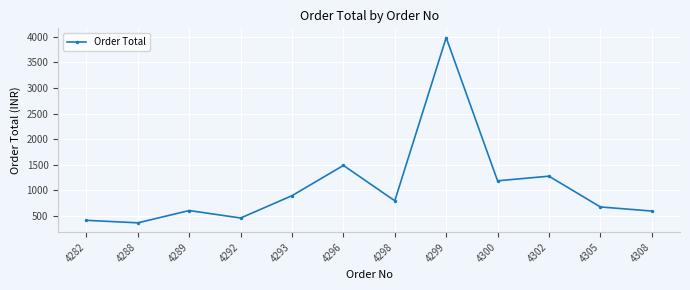

What is the value of the 11th point from the left?

678